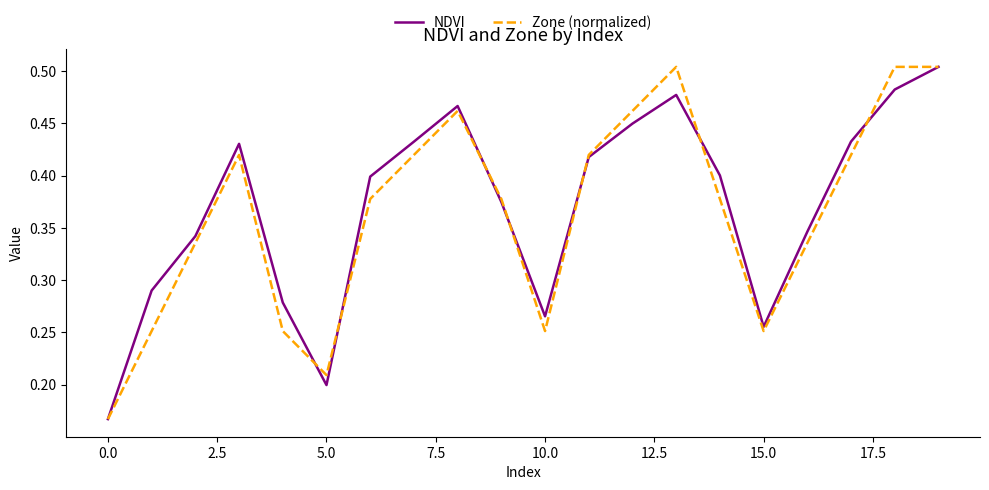

How many lines are shown in the chart?

2